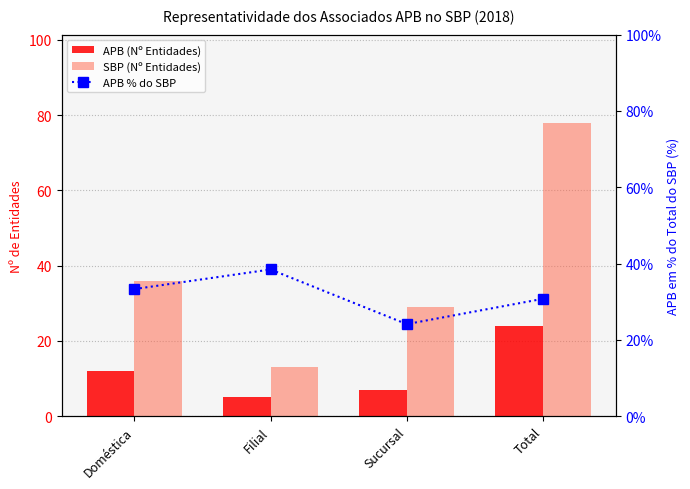

The value of APB (Nº Entidades) at Filial is 2.9. True or false?

False